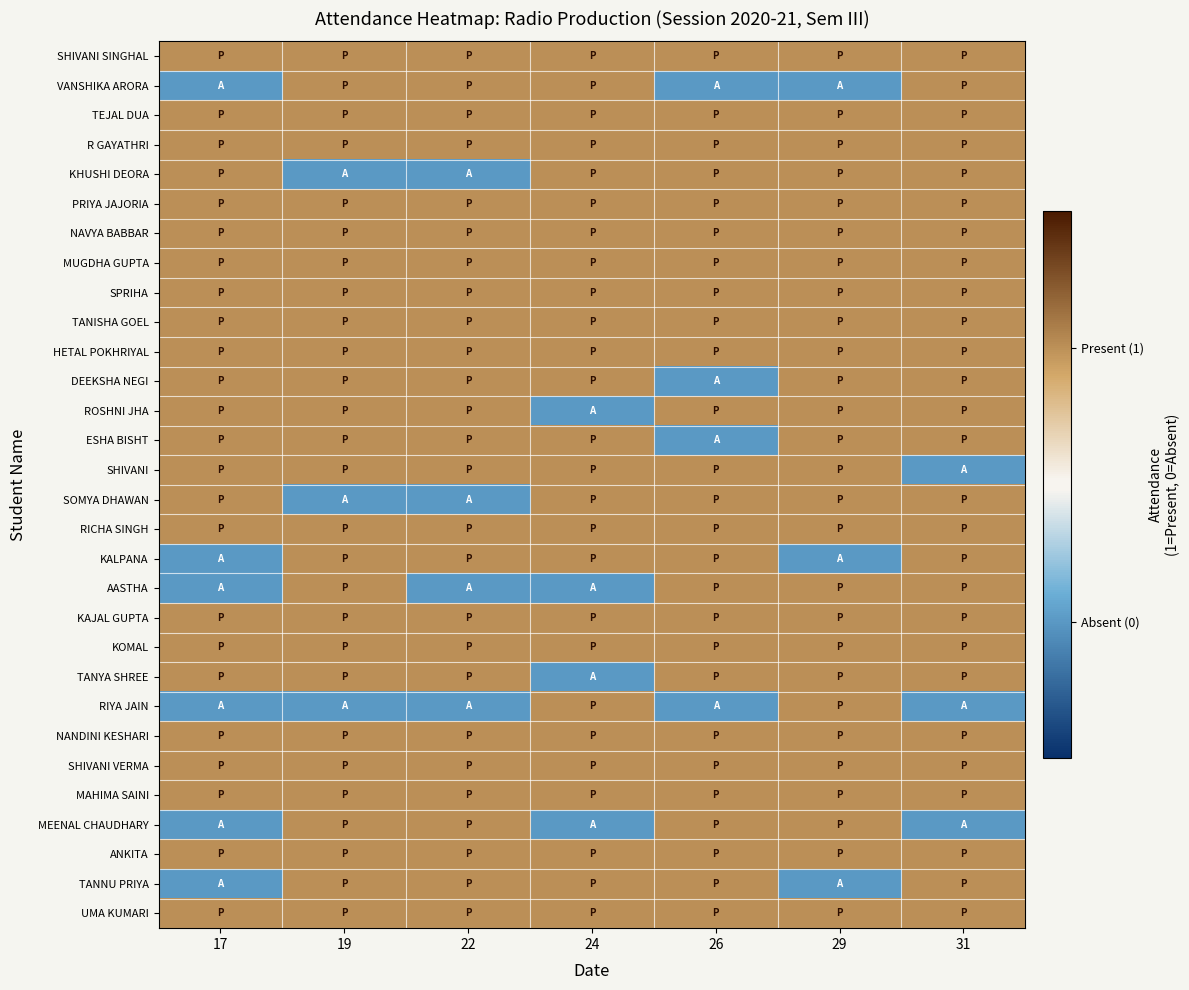

What is the total value across all series at 29?

27